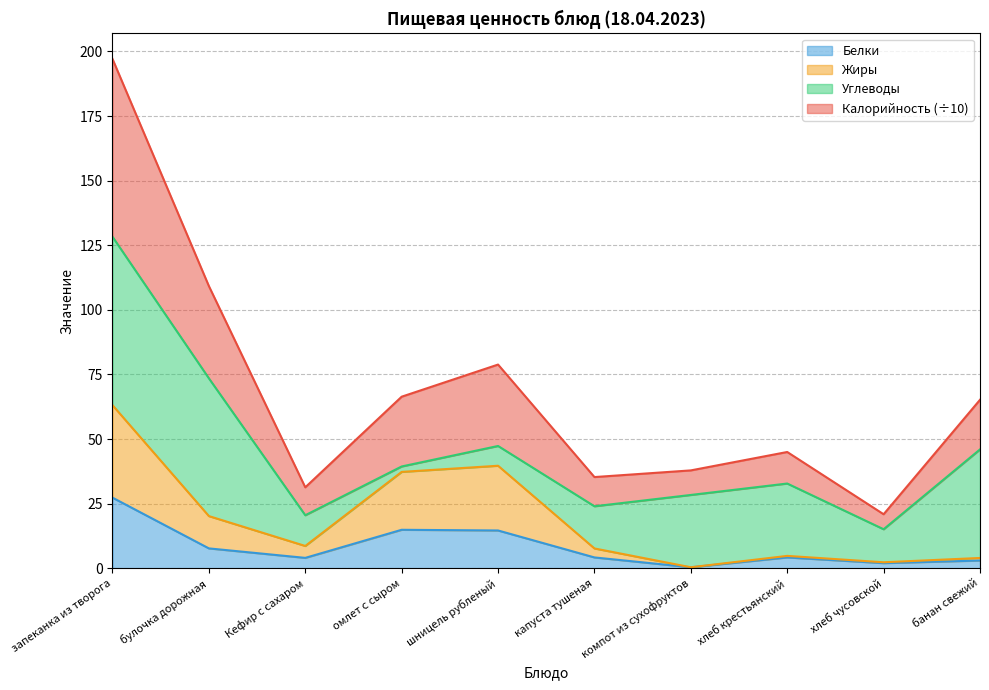

How many lines are shown in the chart?

4